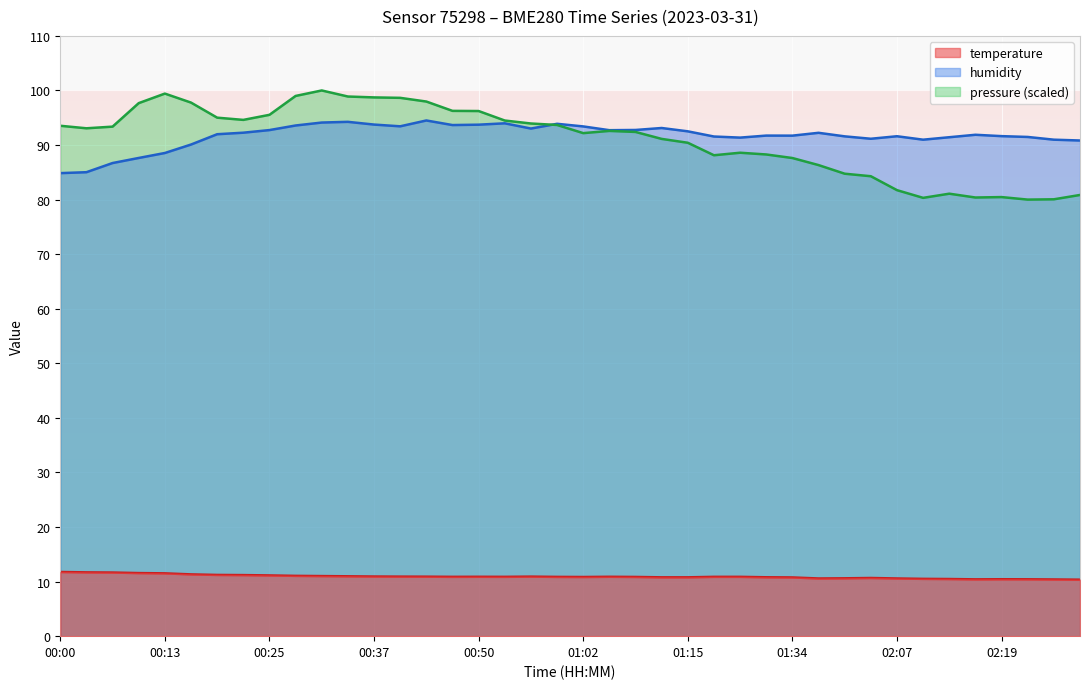

After their last crossing, which series has the higher values: humidity or pressure_kPa?

humidity